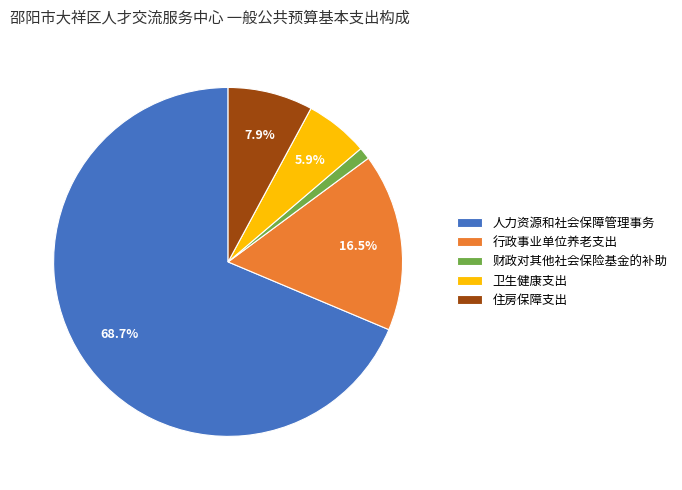

Which category has the smallest portion of the pie?

财政对其他社会保险基金的补助